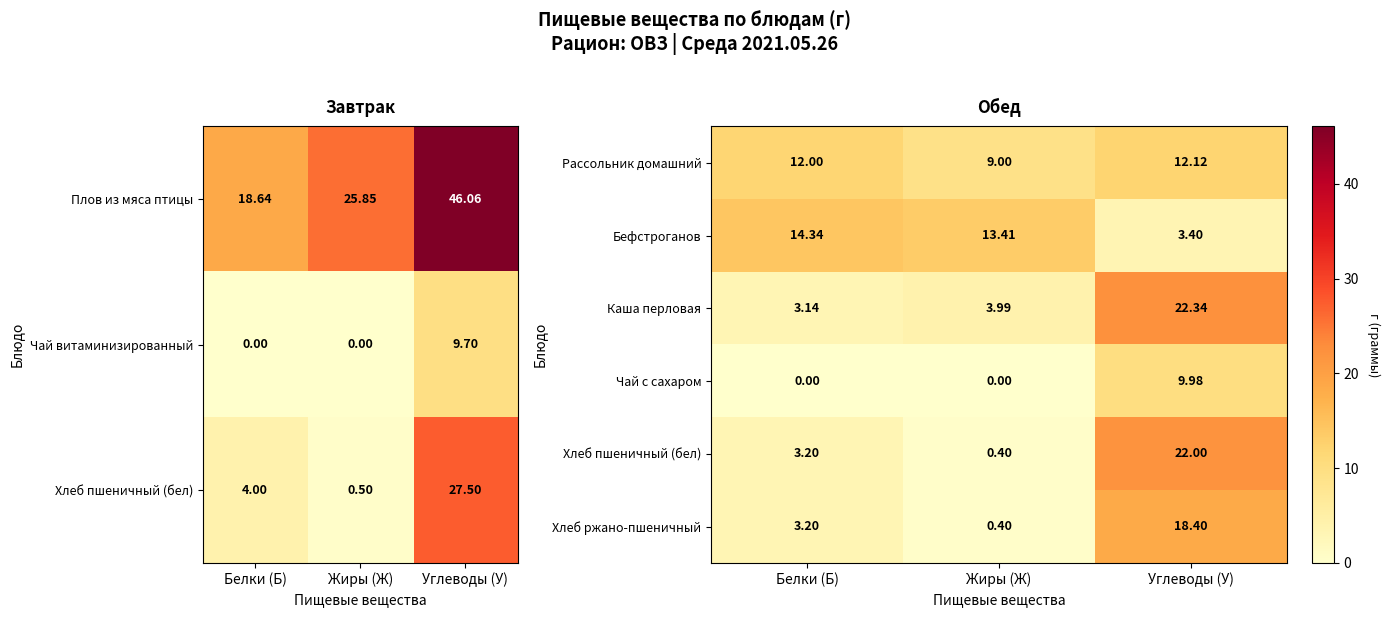

List the labels in order of Бефстроганов value, smallest first.

Углеводы (У), Жиры (Ж), Белки (Б)